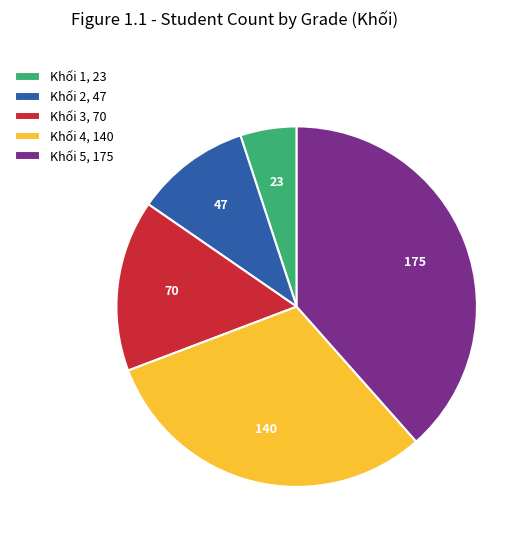

How many slices are in this pie chart?

5